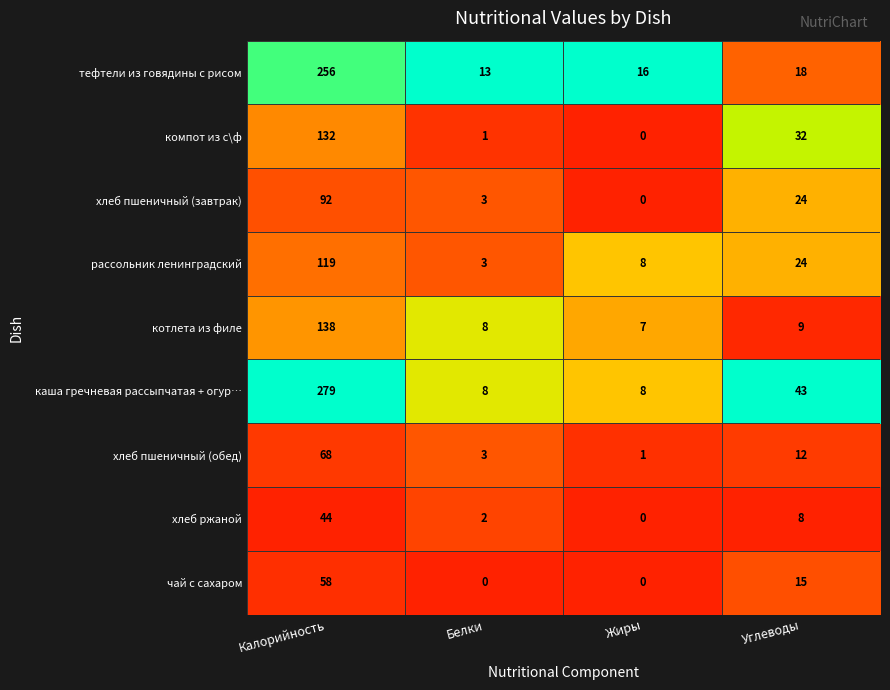

What is the difference between the highest and lowest values at Жиры?

16